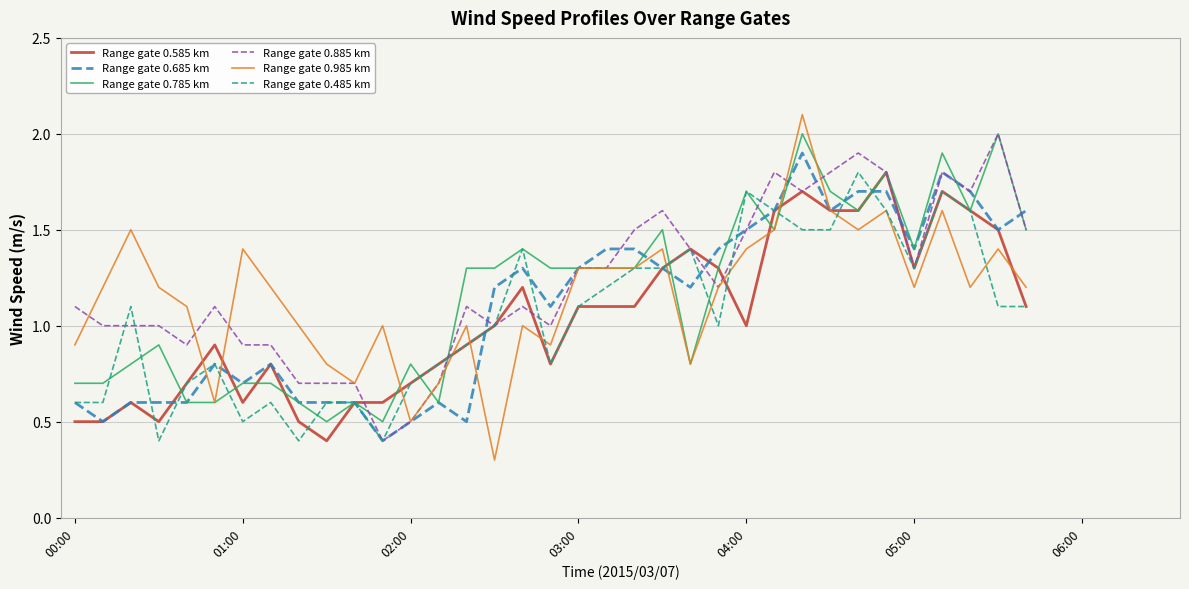

What is the maximum value shown in the chart?

2.1